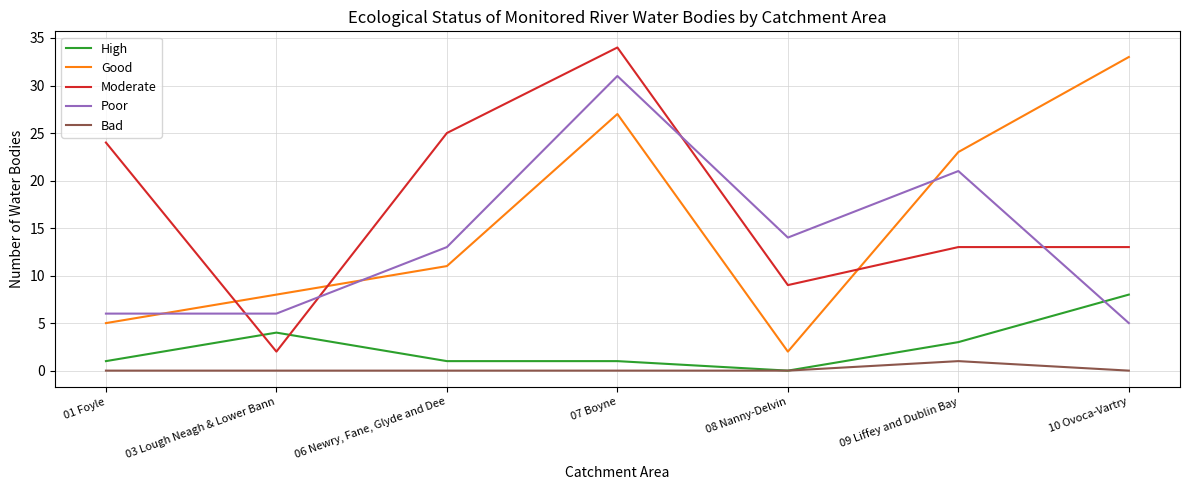

Does the chart display data point markers on the line(s)?

No